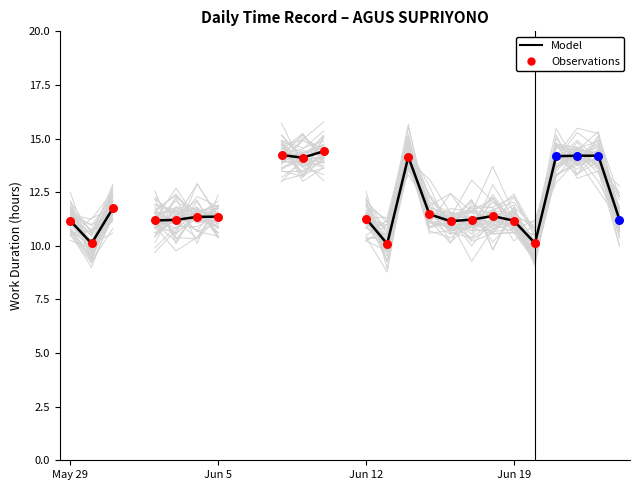

Between 7 and 9, which is larger?

9